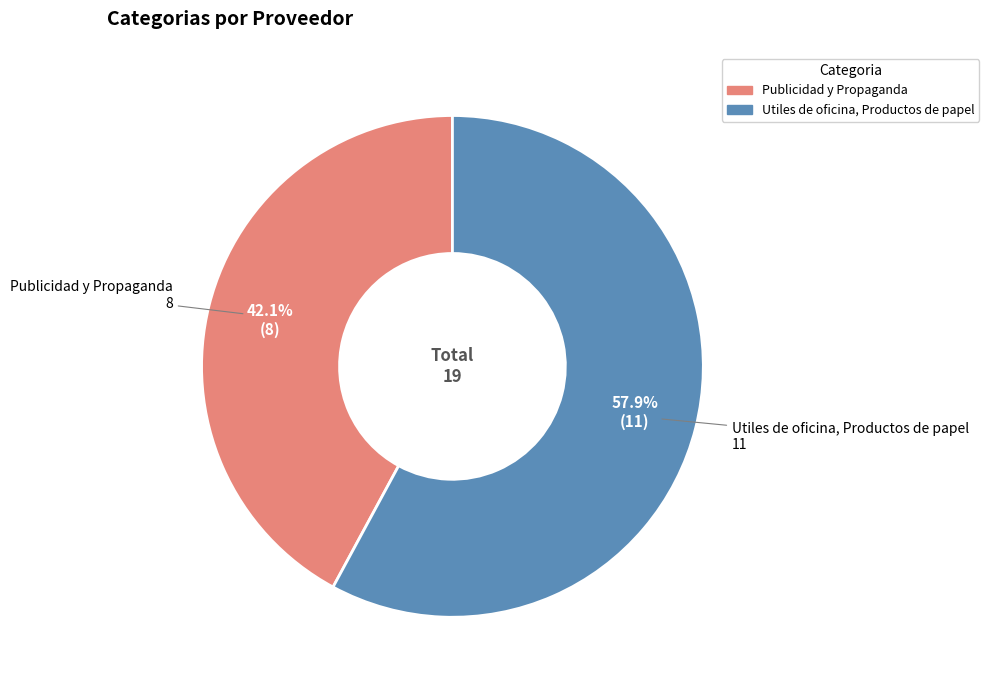

Which category accounts for the majority?

Utiles de oficina, Productos de papel